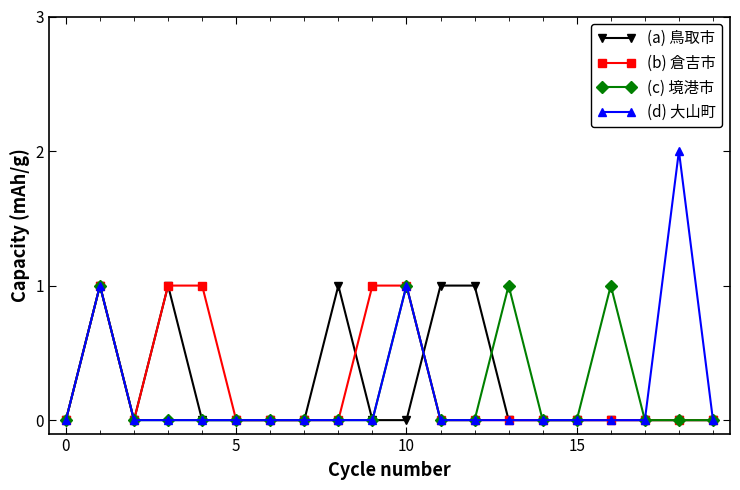

Which series has the largest range (max minus min)?

(d) 大山町